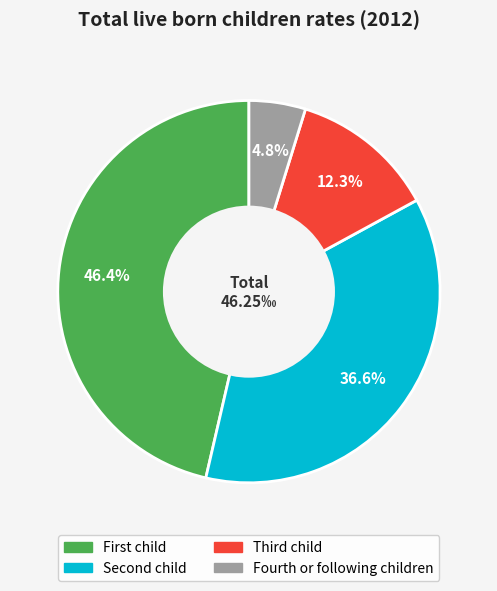

Rank the categories by value from highest to lowest.

First child, Second child, Third child, Fourth or following children